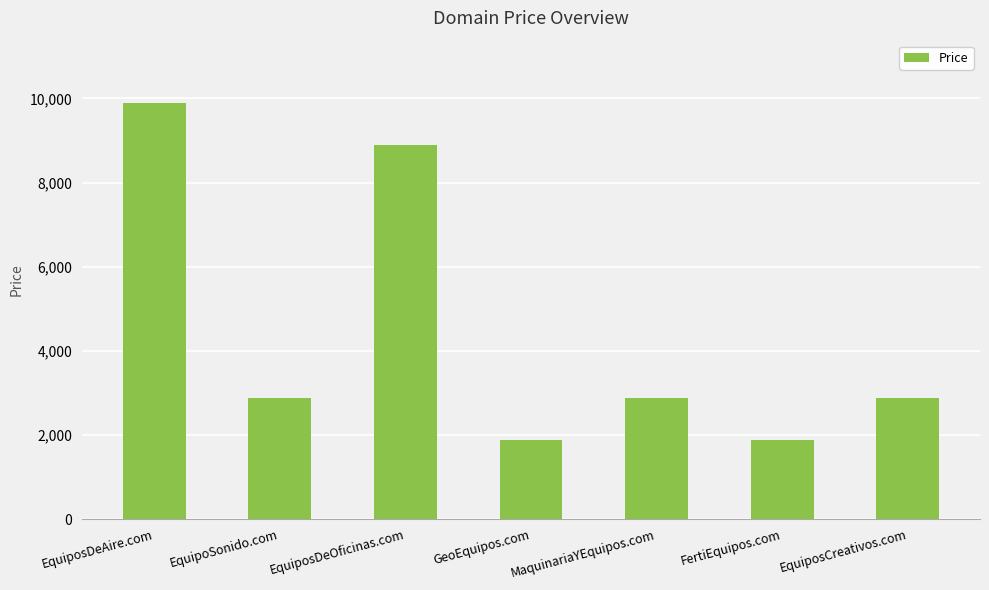

The value at EquiposDeAire.com is 2301. True or false?

False